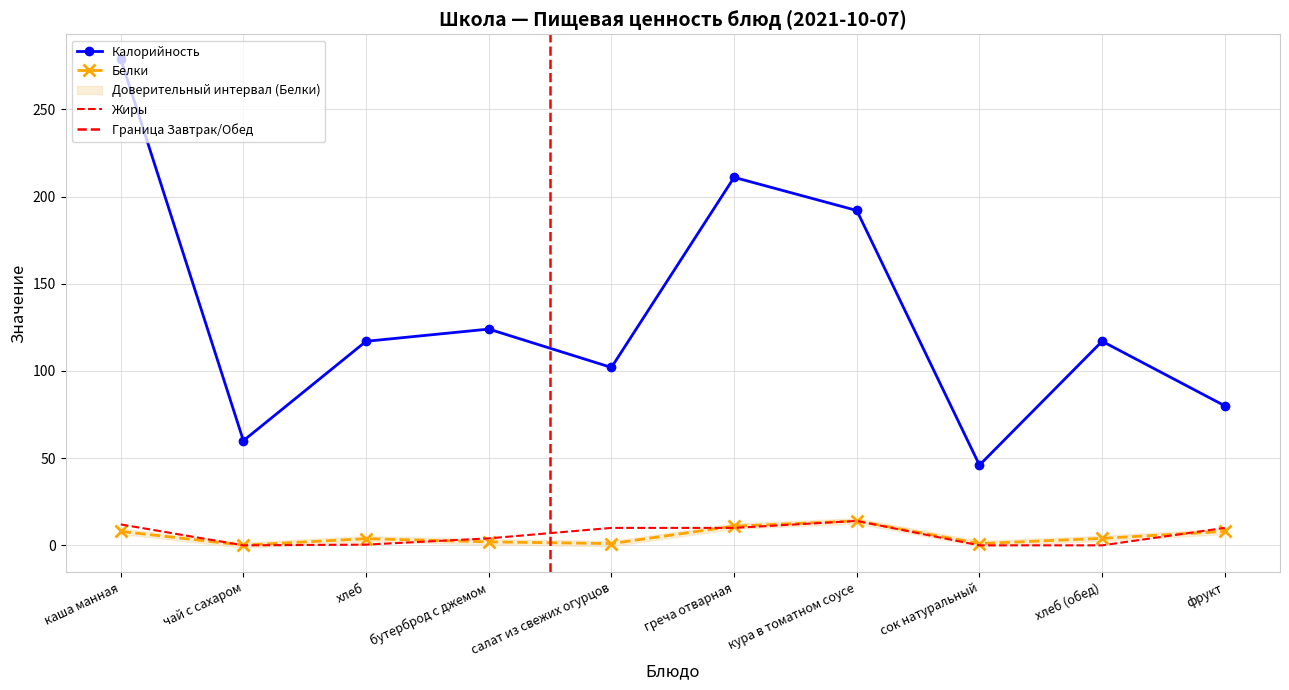

Rank the series at сок натуральный from lowest to highest value.

Жиры, Белки, Калорийность